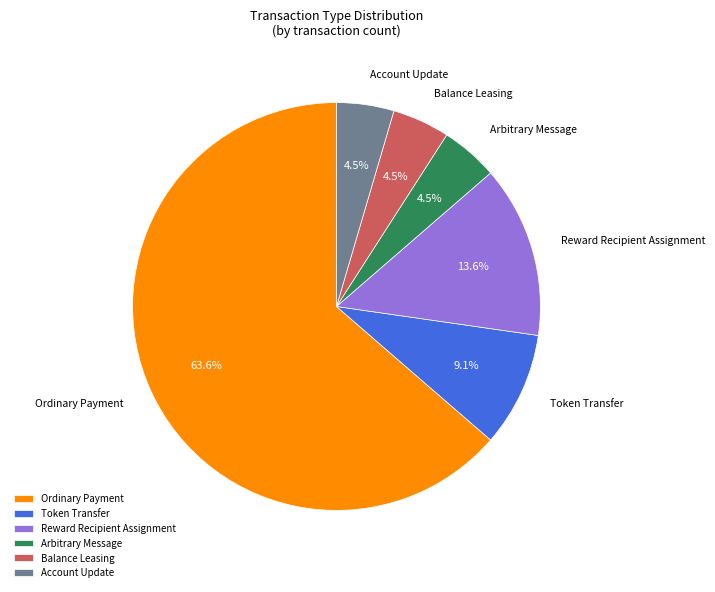

How many segments does this pie chart have?

6